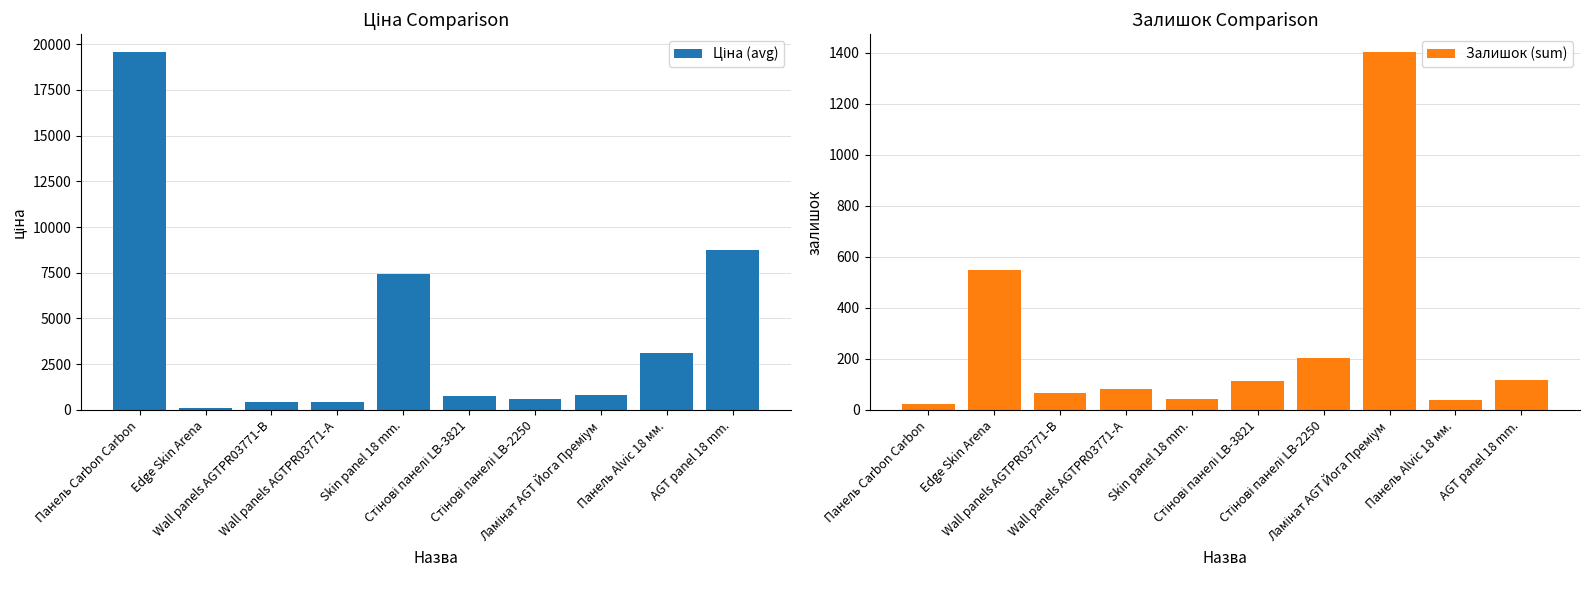

Does the chart contain stacked bars?

No